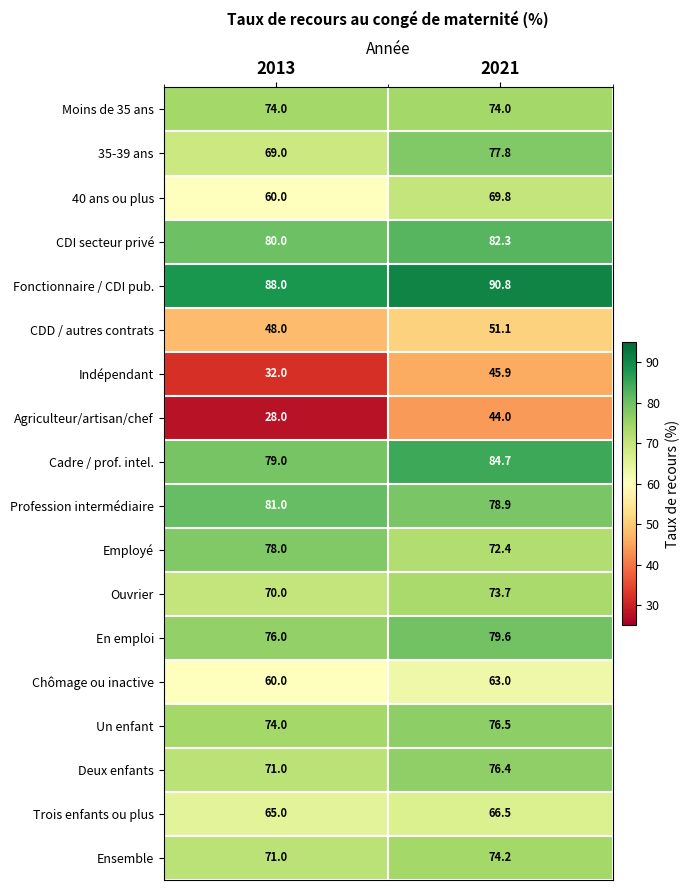

Is it true that En emploi equals 79.6 at 2021?

True